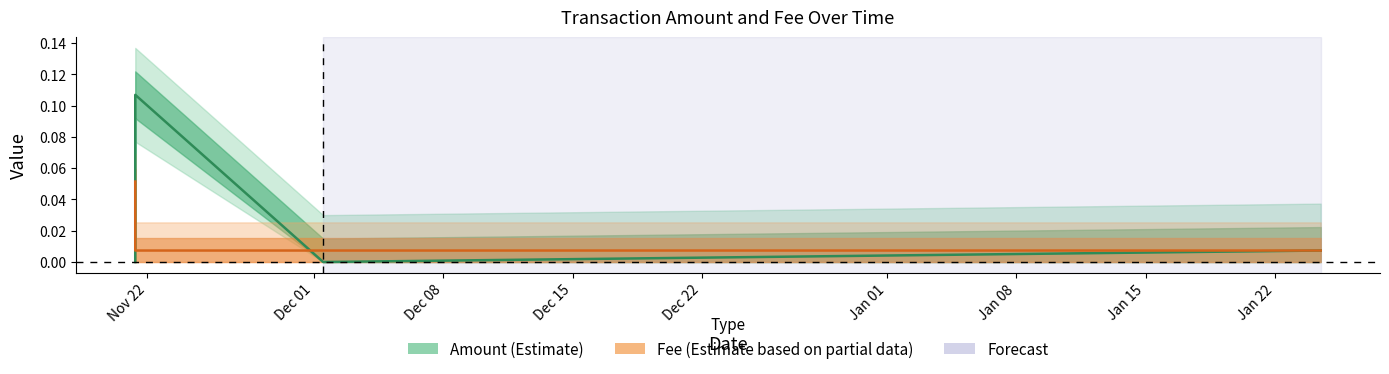

What is the maximum value for Amount (Estimate)?

0.1